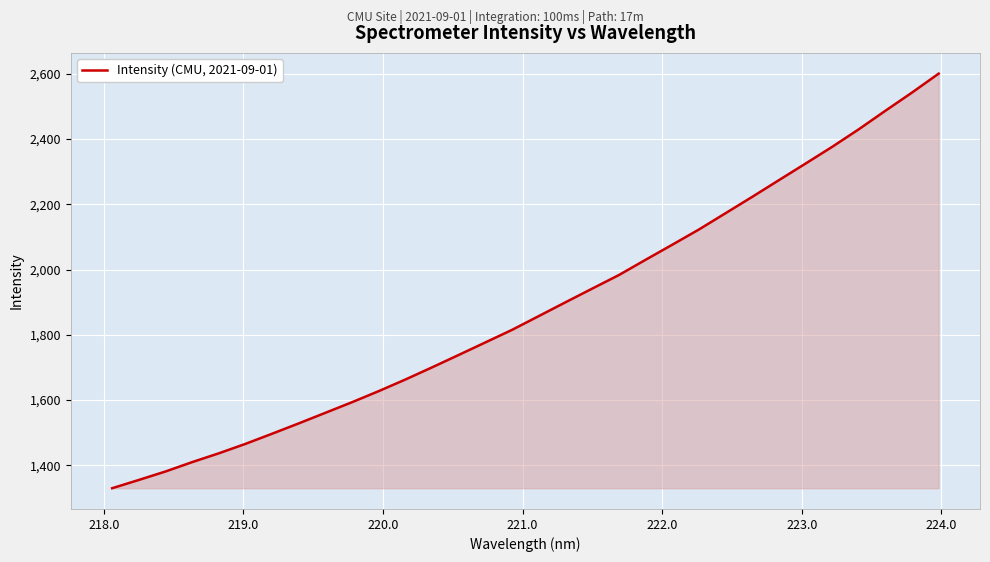

What is the greatest value displayed?

2600.5